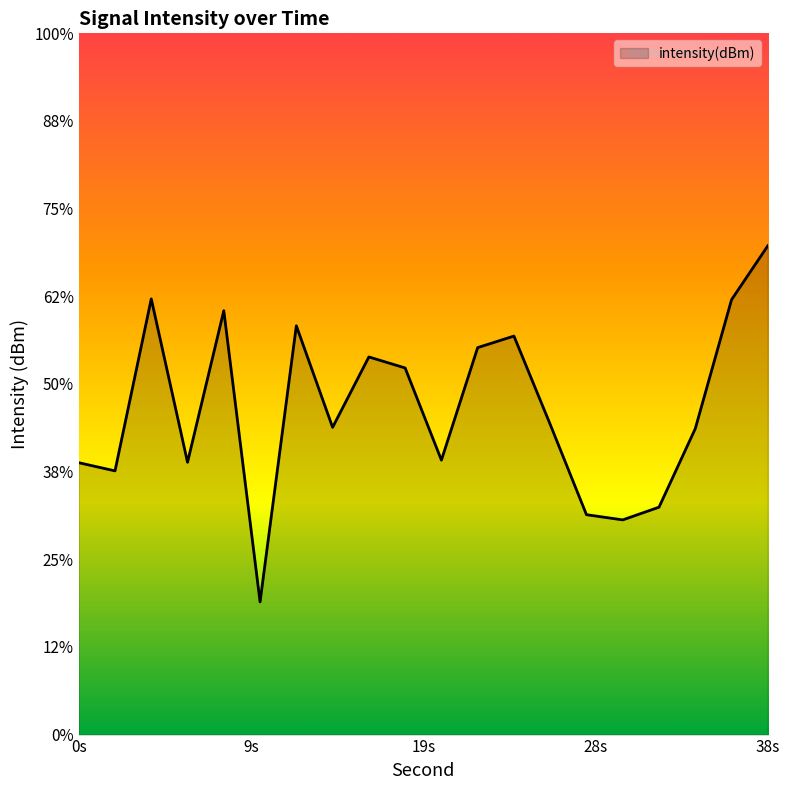

The chart shows a value of -125.8 at 8. True or false?

True